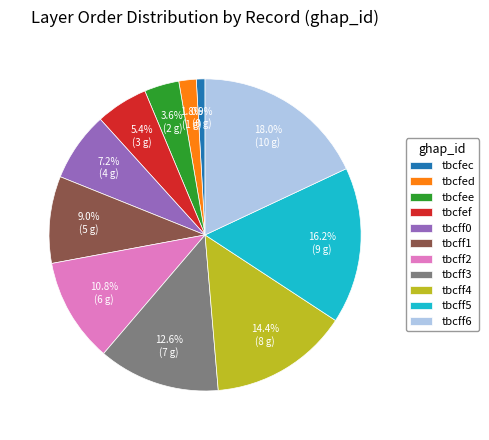

To the nearest percent, what is the average slice percentage?

9%